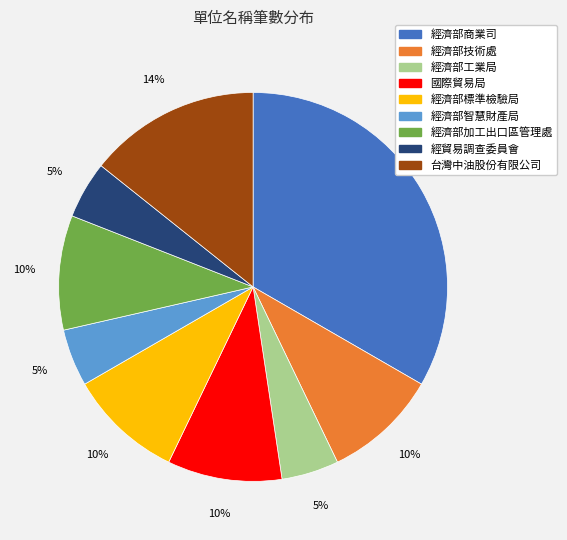

What is the largest slice in the pie chart?

經濟部商業司